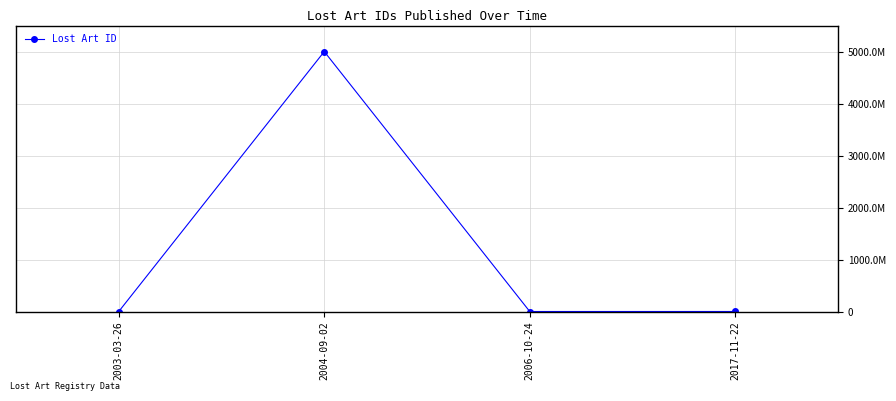

Reading left to right, extract all data points from this chart.

2003-03-26=276016	2004-09-02=5000003968	2006-10-24=318013	2017-11-22=572264